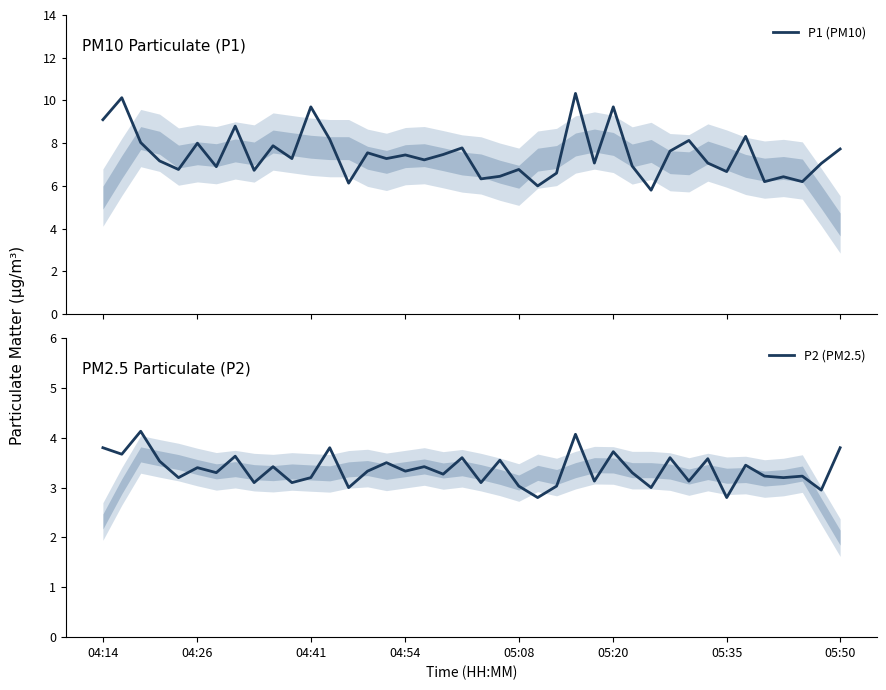

What is the sum of the P2 (PM2.5) values at 15 and 39?

7.3